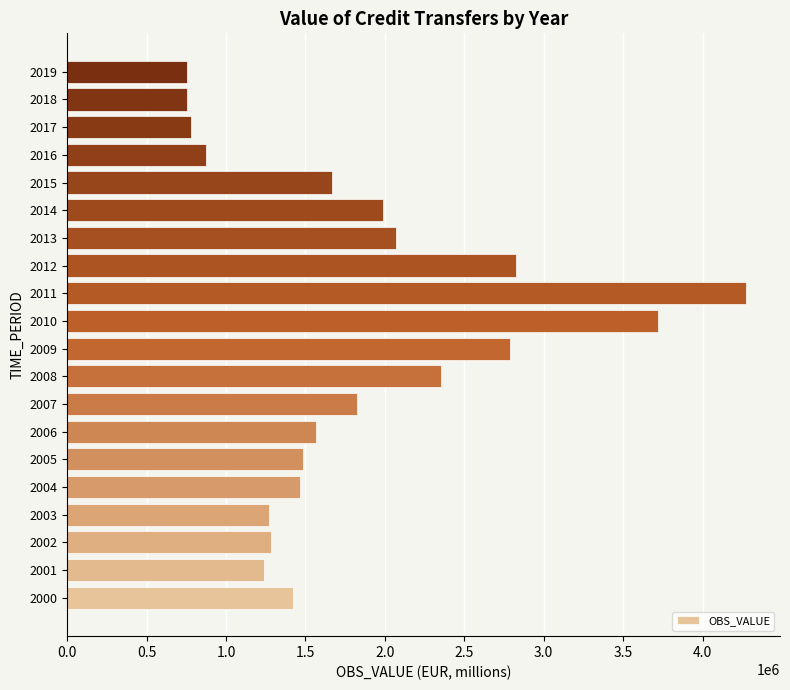

Is it true that the value at 2000 is 1422550.6?

True